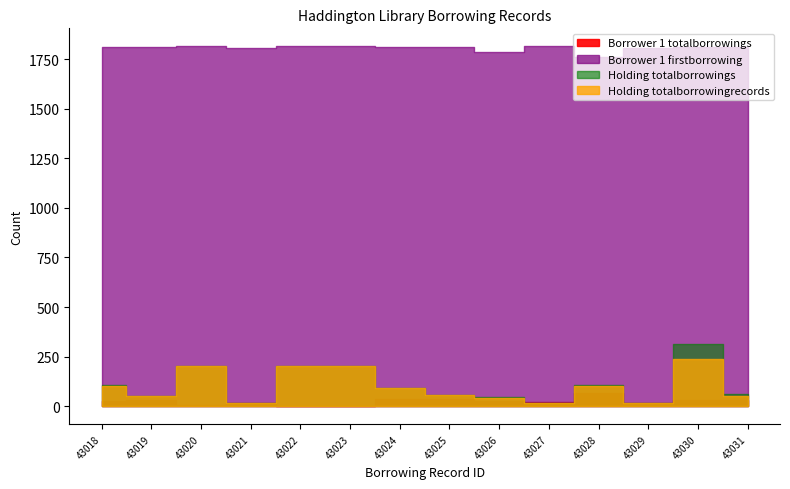

What is the minimum value for Holding totalborrowingrecords?

14